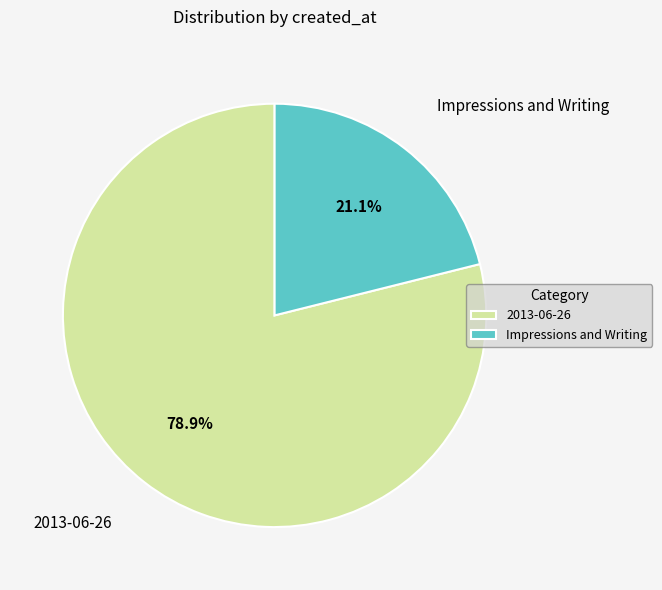

The Impressions and Writing slice represents 7% of the pie. True or false?

False